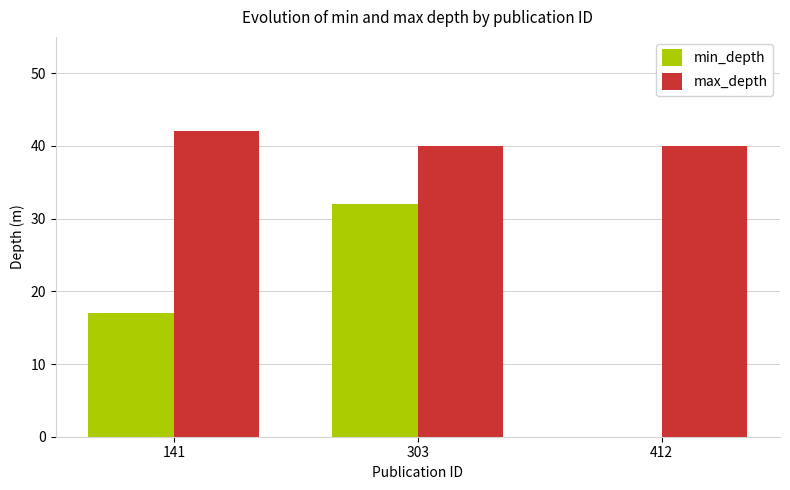

What are all the series names shown in the legend?

min_depth, max_depth